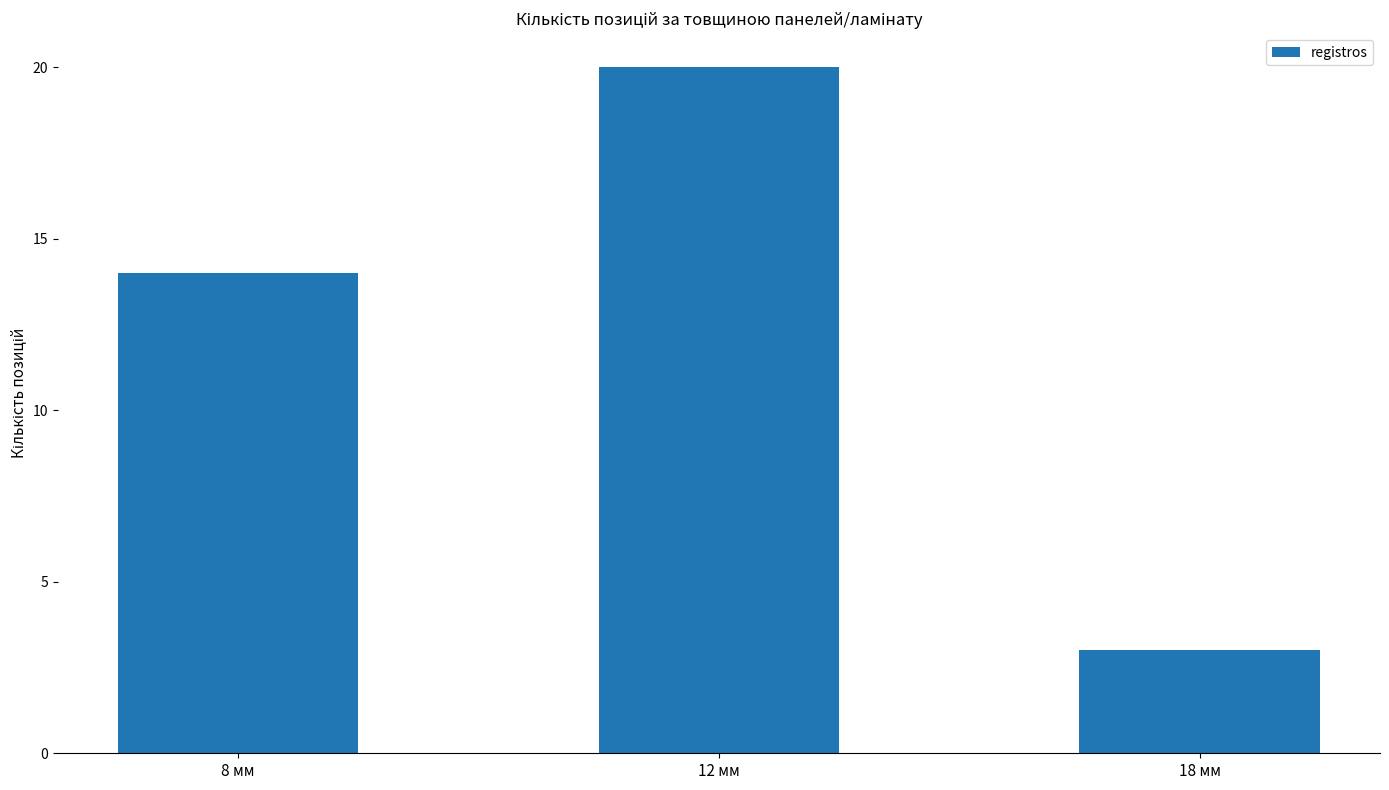

What is the maximum value shown in the chart?

20